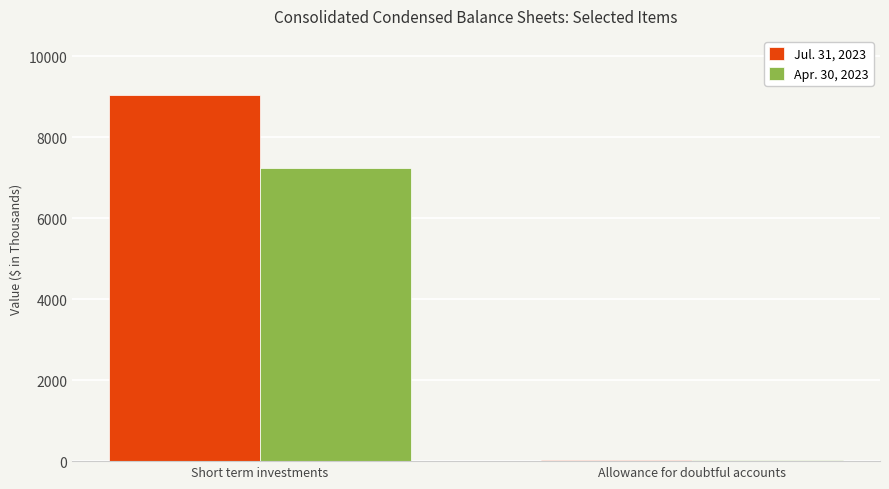

What is the label of the 2nd bar from the left?

Allowance for doubtful accounts